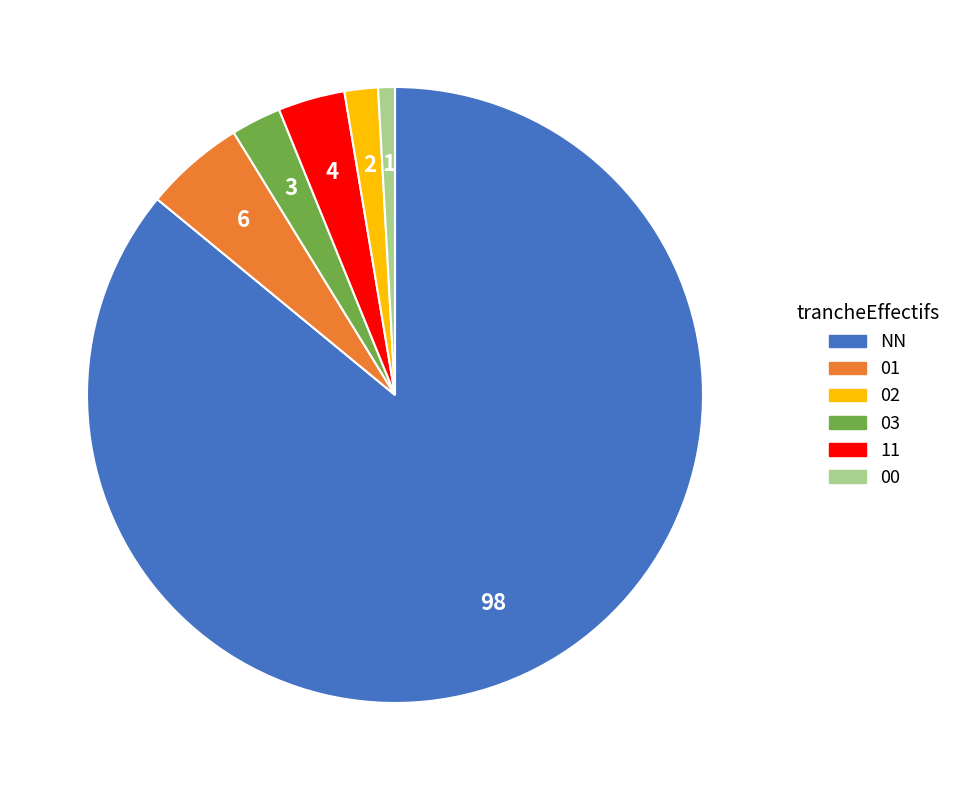

True or false: 11 accounts for 2% of the total.

True